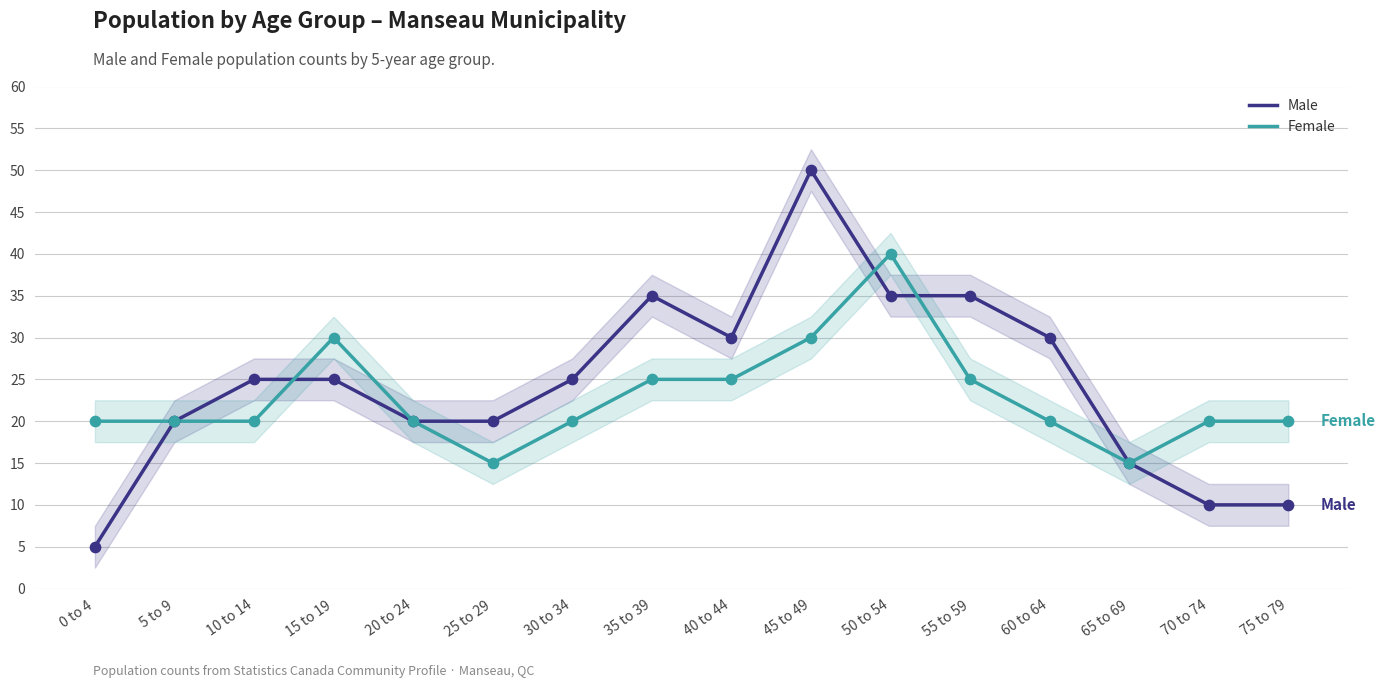

What is the total value across all series at 0 to 4?

25